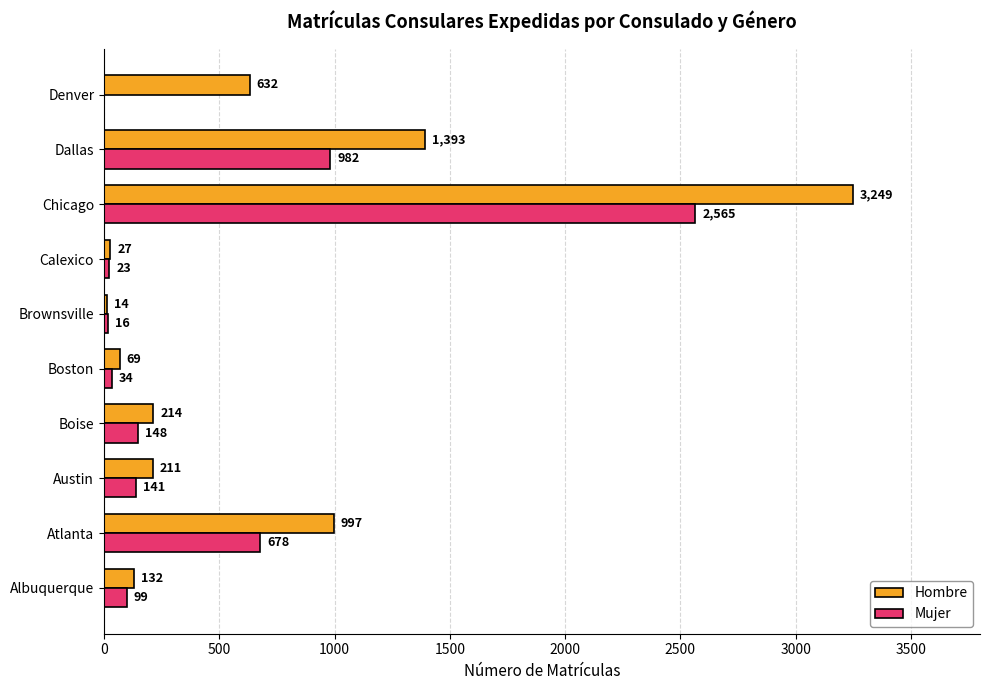

Which series changed the most between Boise and Chicago?

Hombre